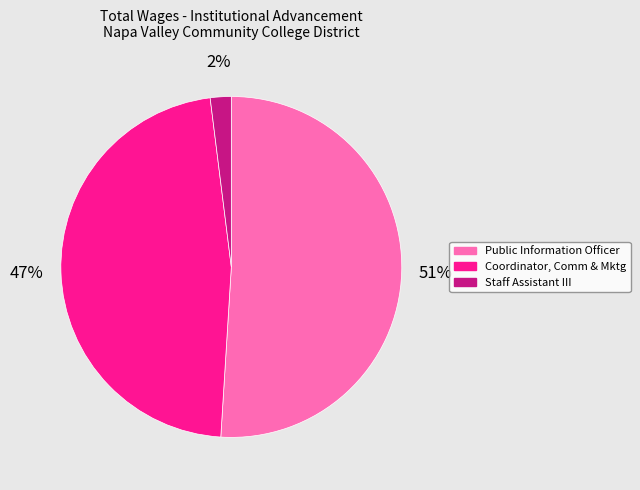

To the nearest percent, what is the difference between the largest and smallest slice percentages?

49%